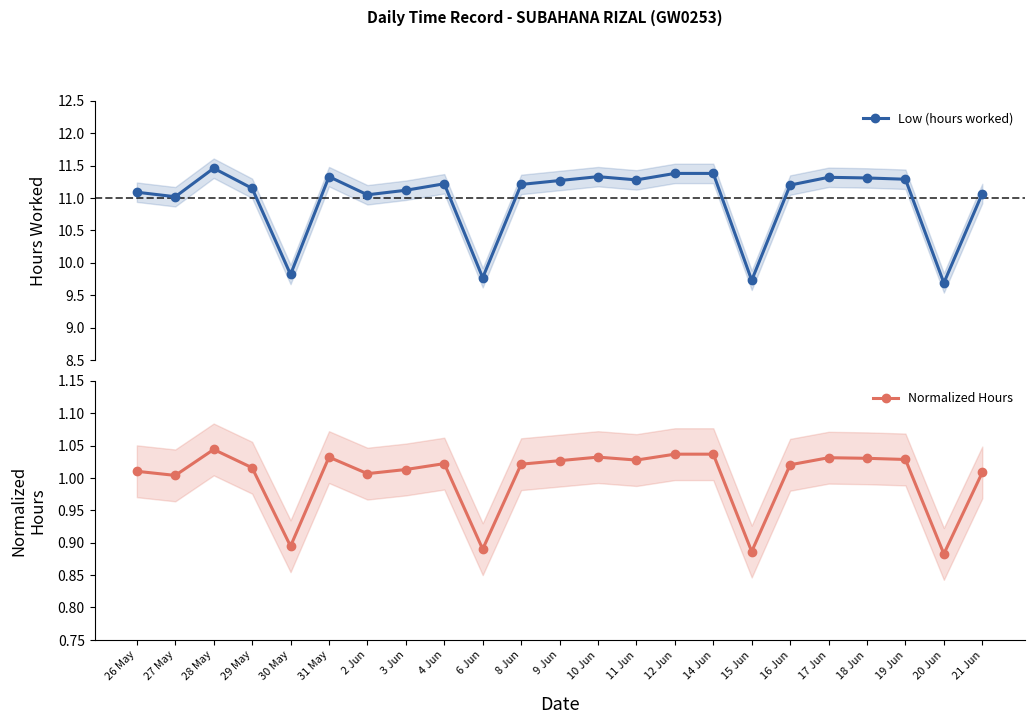

What is the sum of the Normalized Hours values at 29 May and 6 Jun?

1.9